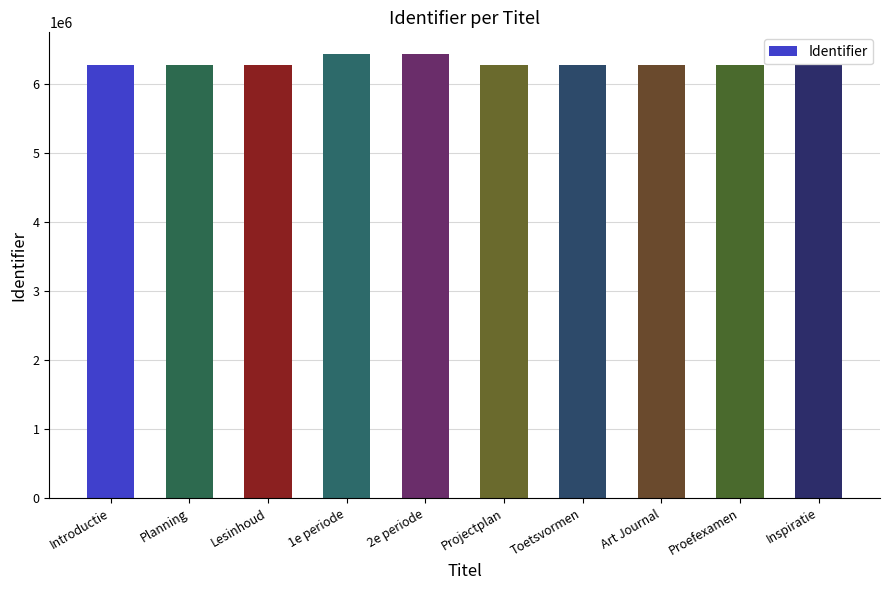

What is the difference between the maximum and minimum values?

159144